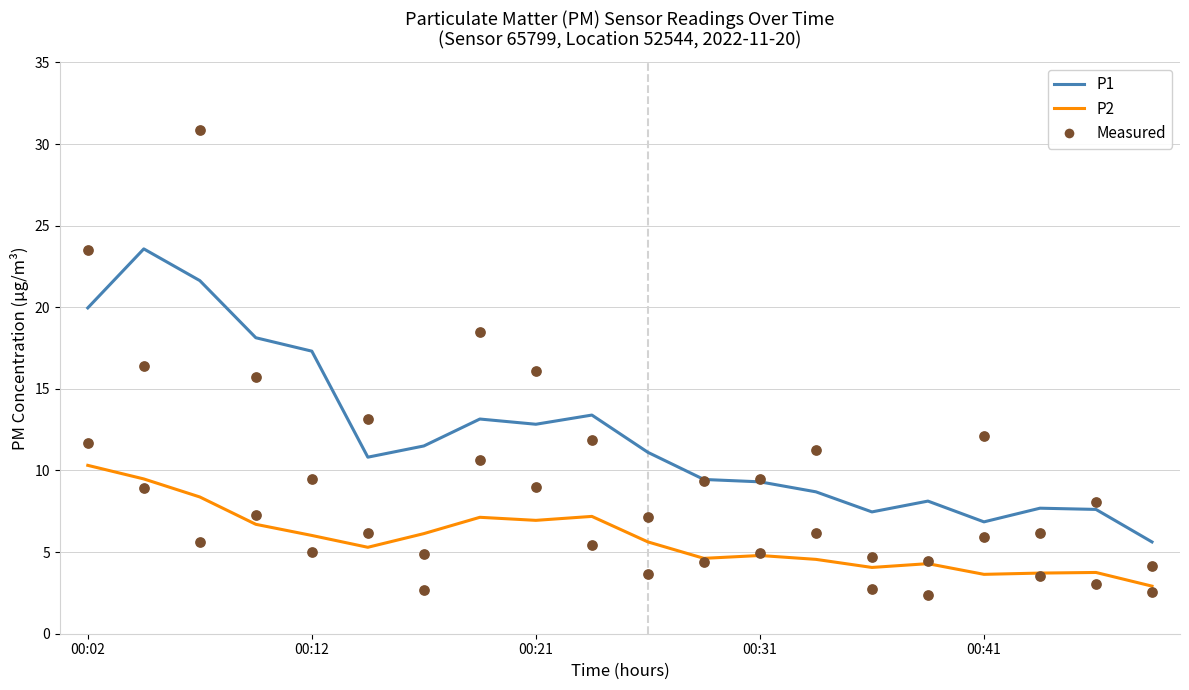

Is the value of P1 at 9 greater than the value of P2 at 7?

Yes